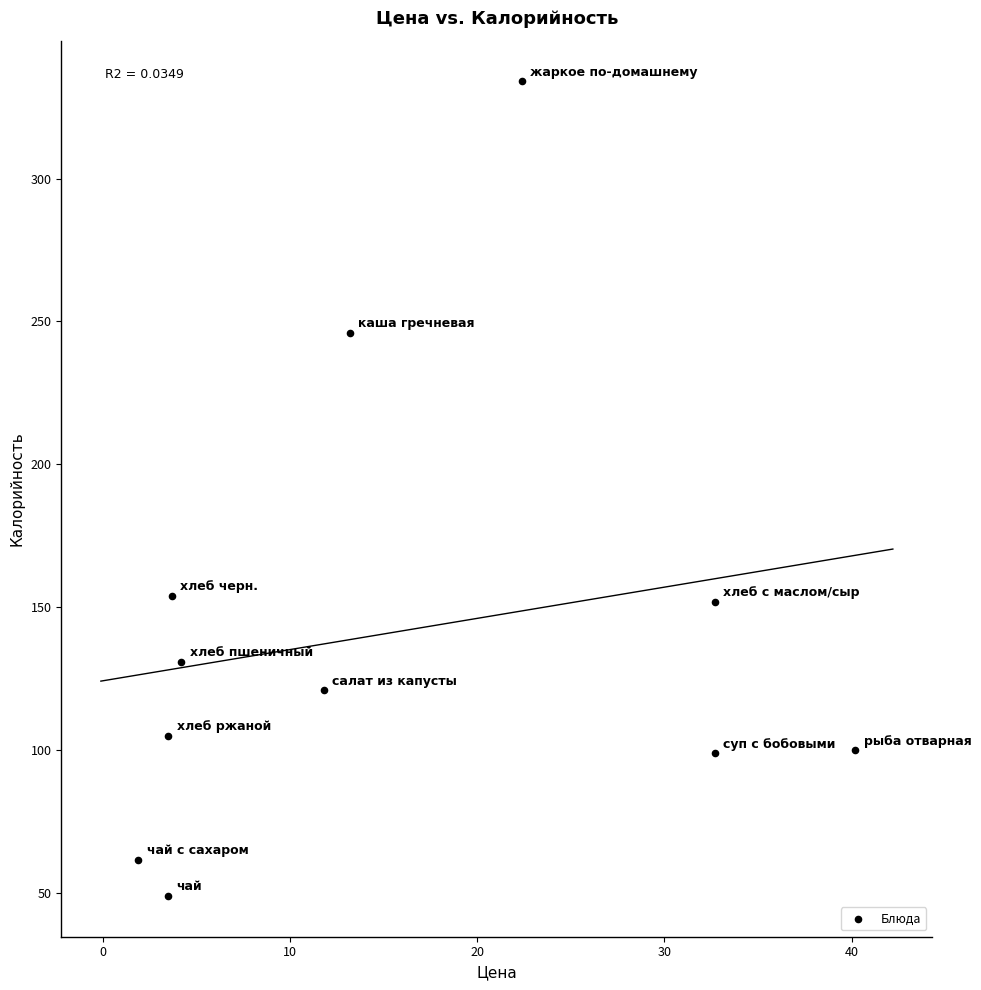

What is the range of X values (max minus min)?

38.3